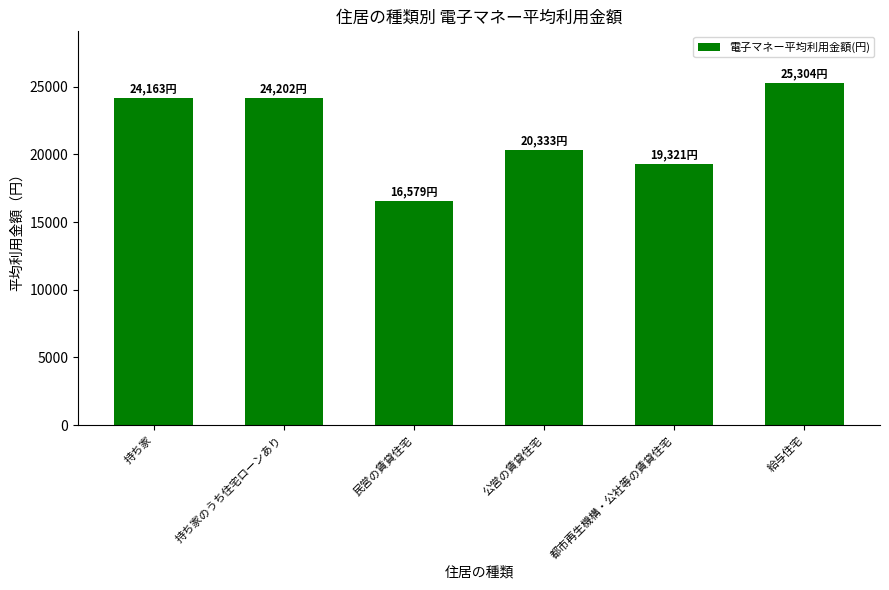

What is the ratio of the value at 持ち家 to the value at 公営の賃貸住宅?

1.2